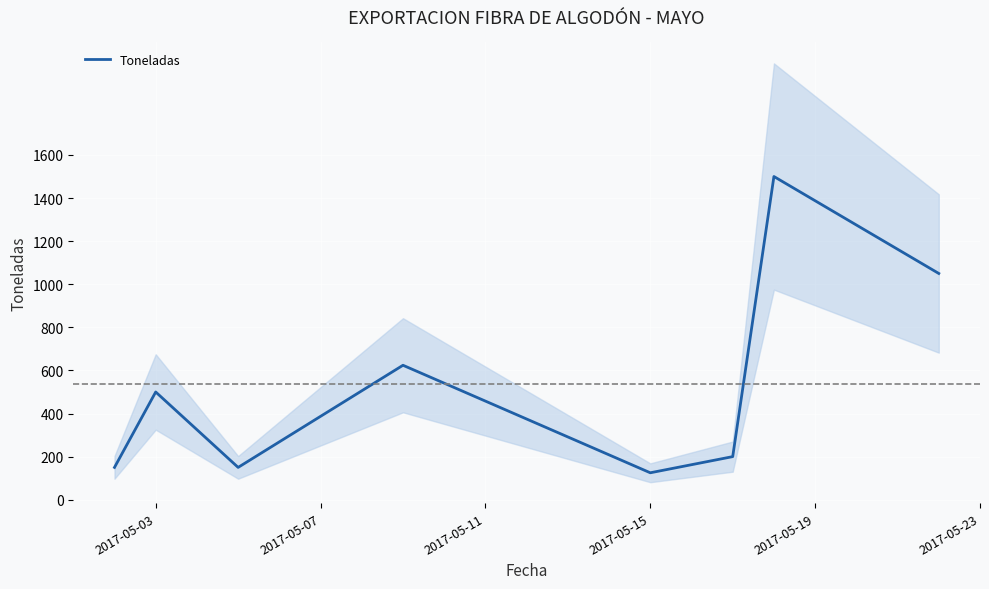

What is the maximum value for Toneladas?

1500